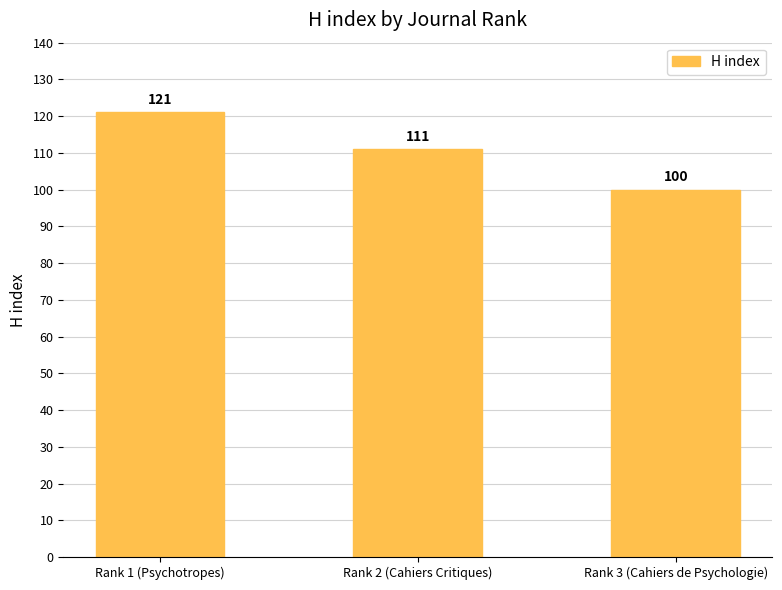

The chart shows a value of 26 at Rank 2 (Cahiers Critiques). True or false?

False